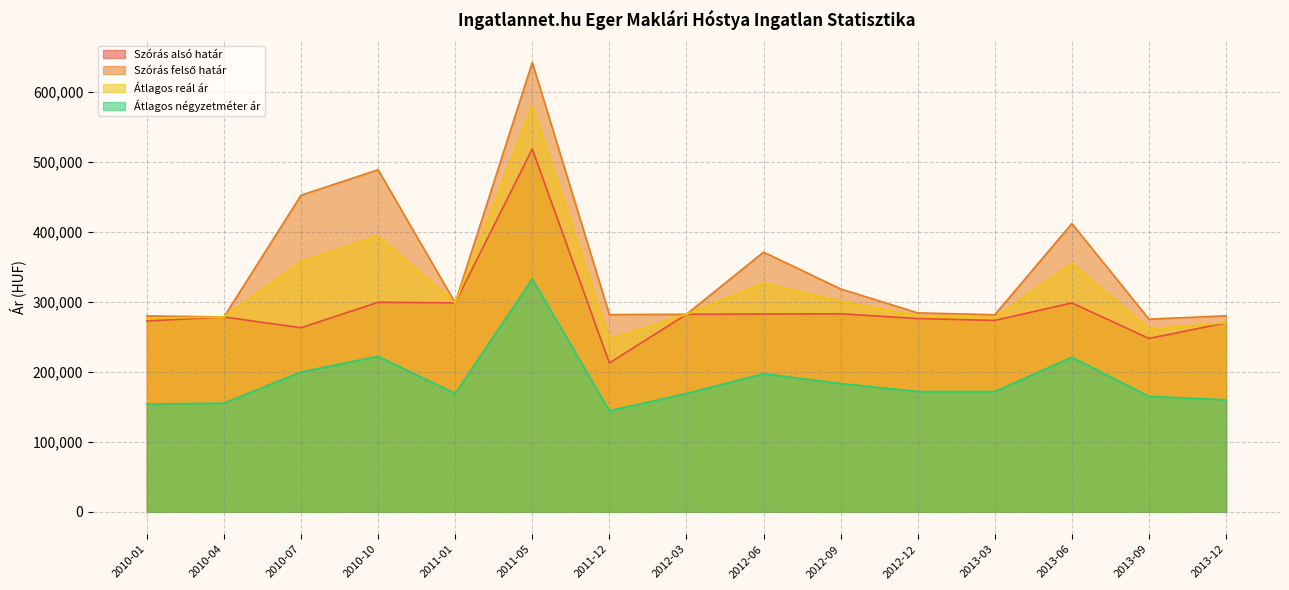

What is the approximate value of Átlagos négyzetméter ár at 2012-03, to the nearest 10?

168960